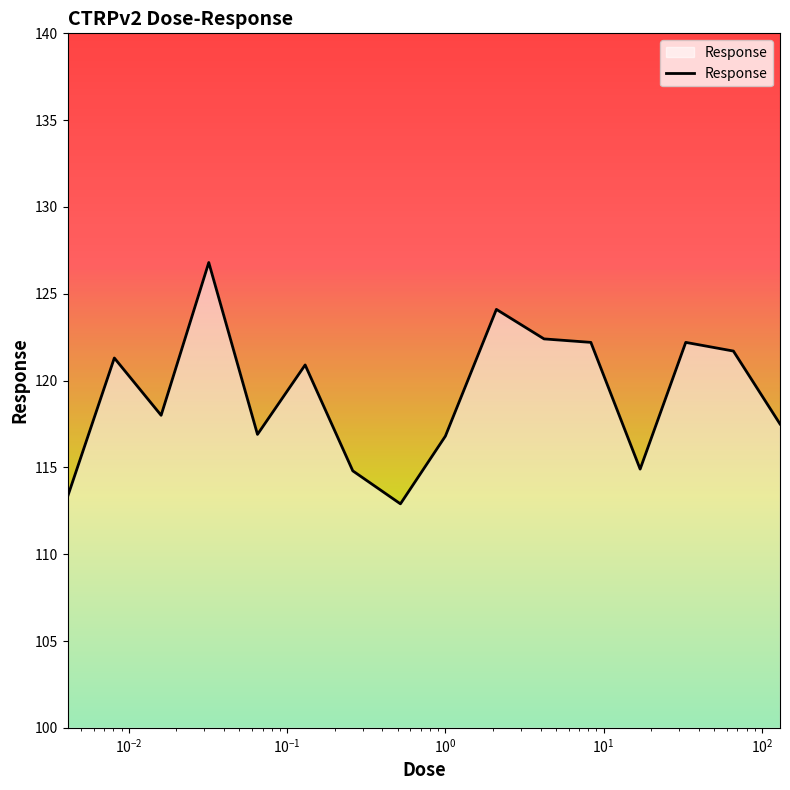

What is the maximum value shown in the chart?

126.8